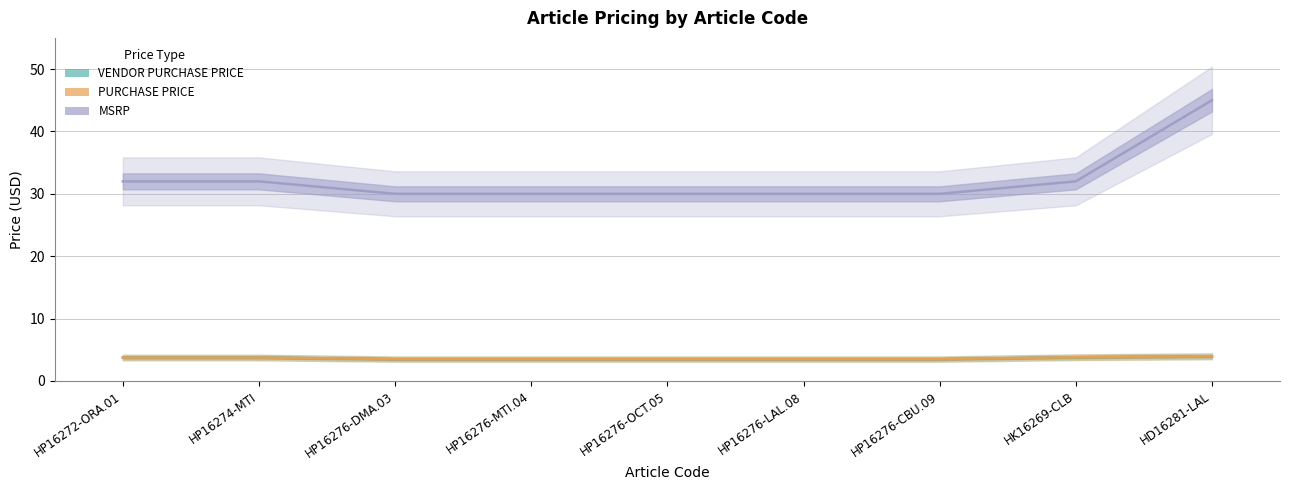

Reading left to right, what are all the values shown in this chart?

VENDOR PURCHASE PRICE: 3.8	3.8	3.5	3.5	3.5	3.5	3.5	3.8	4.0
PURCHASE PRICE: 3.8	3.8	3.5	3.5	3.5	3.5	3.5	3.8	4.0
MSRP: 32.0	32.0	30.0	30.0	30.0	30.0	30.0	32.0	45.0